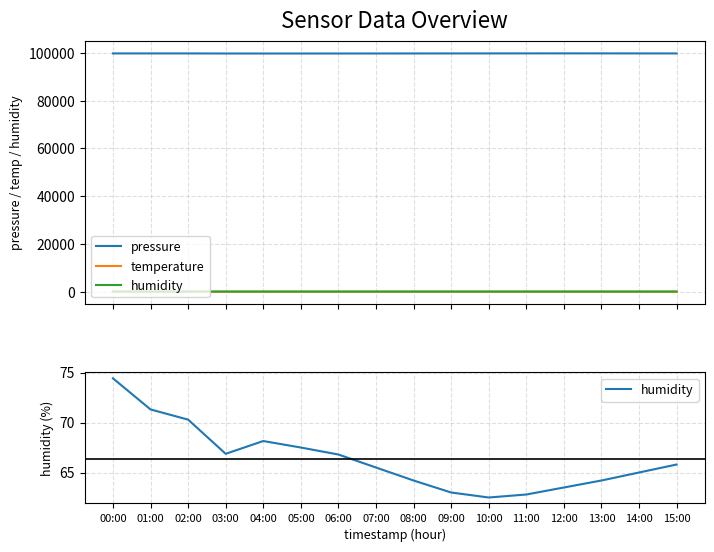

What is the average value of the temperature series?

11.4